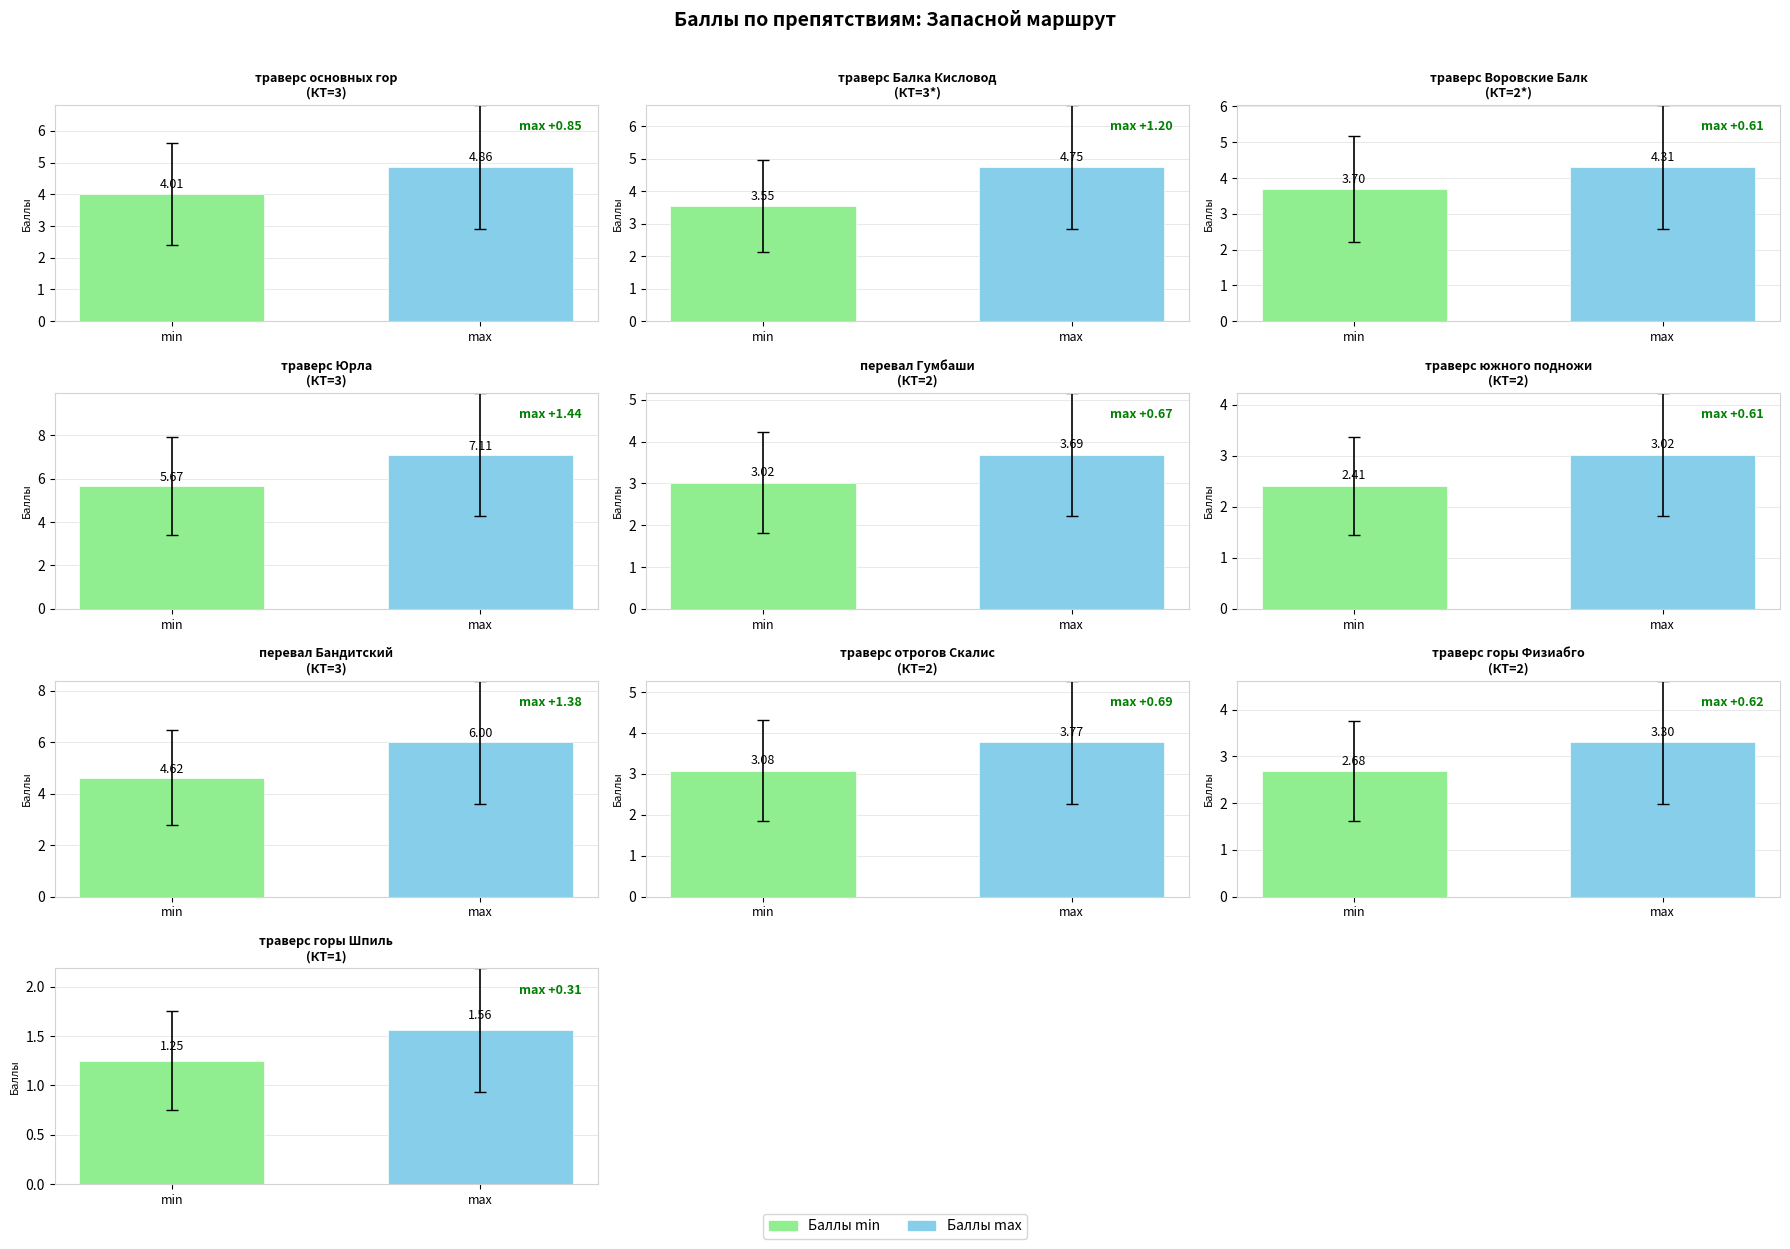

What are all the series names shown in the legend?

Баллы min, Баллы max